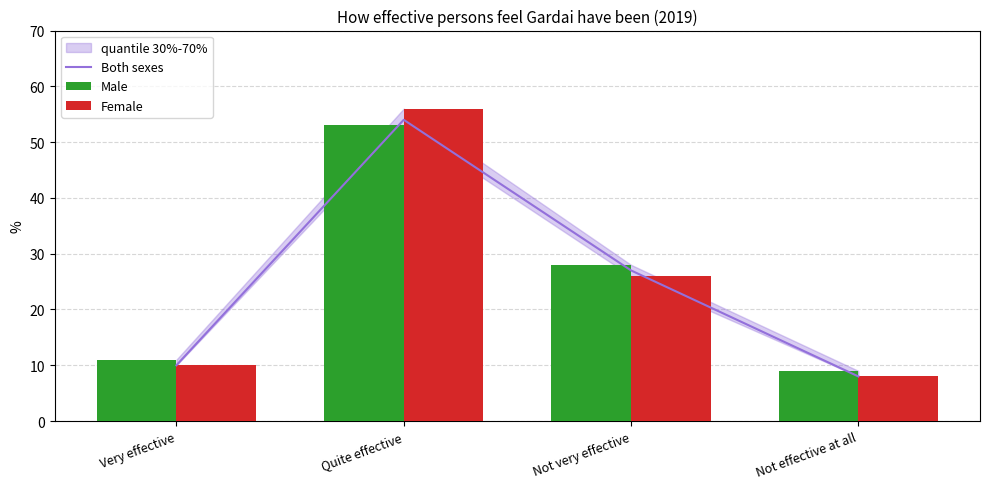

Reading left to right, list all the values displayed in this chart.

Both sexes: 10	54	27	8
Male: 11	53	28	9
Female: 10	56	26	8